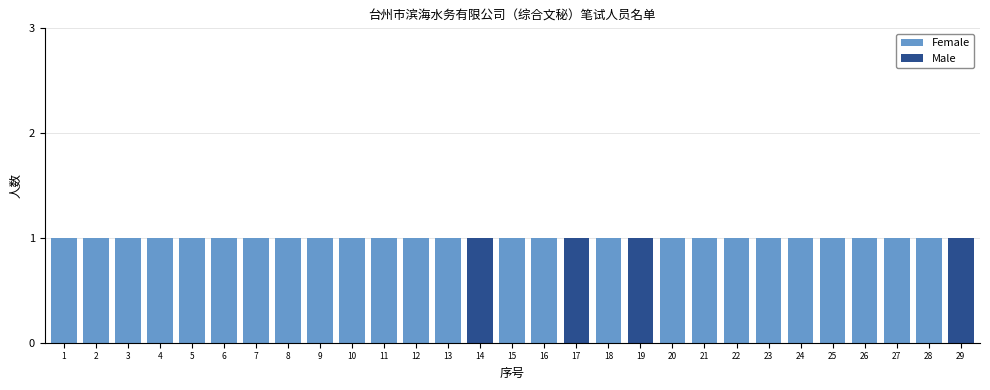

Is it true that Female equals 1 at 20?

True